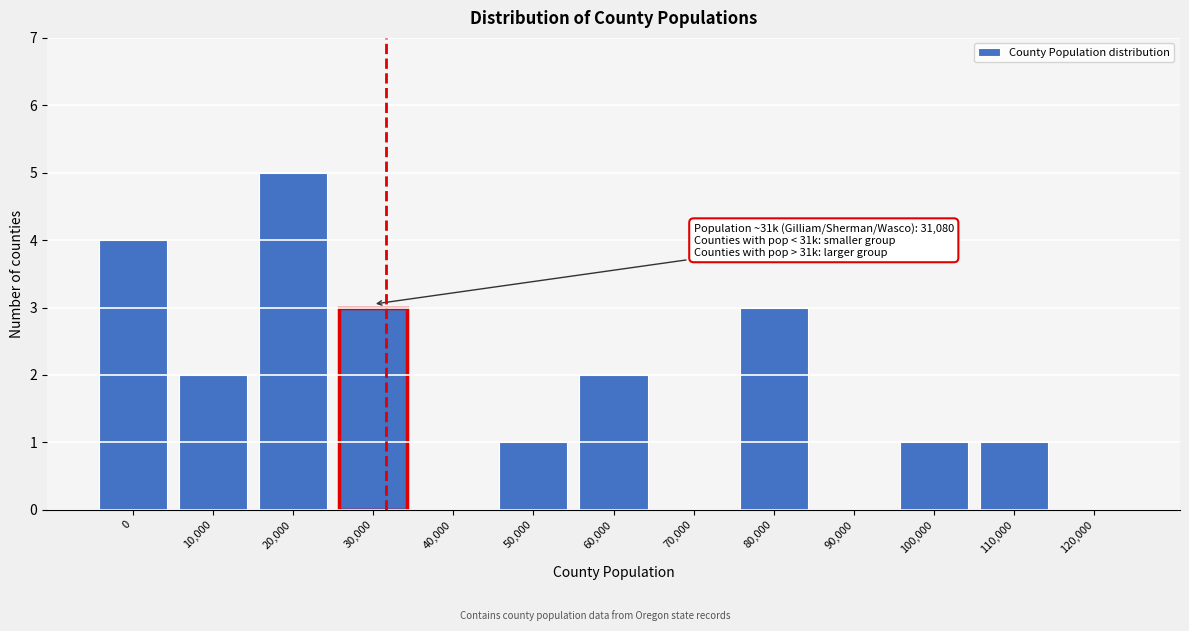

Reading left to right, list all the values displayed in this chart.

0=4	10,000=2	20,000=5	30,000=3	40,000=0	50,000=1	60,000=2	70,000=0	80,000=3	90,000=0	100,000=1	110,000=1	120,000=0